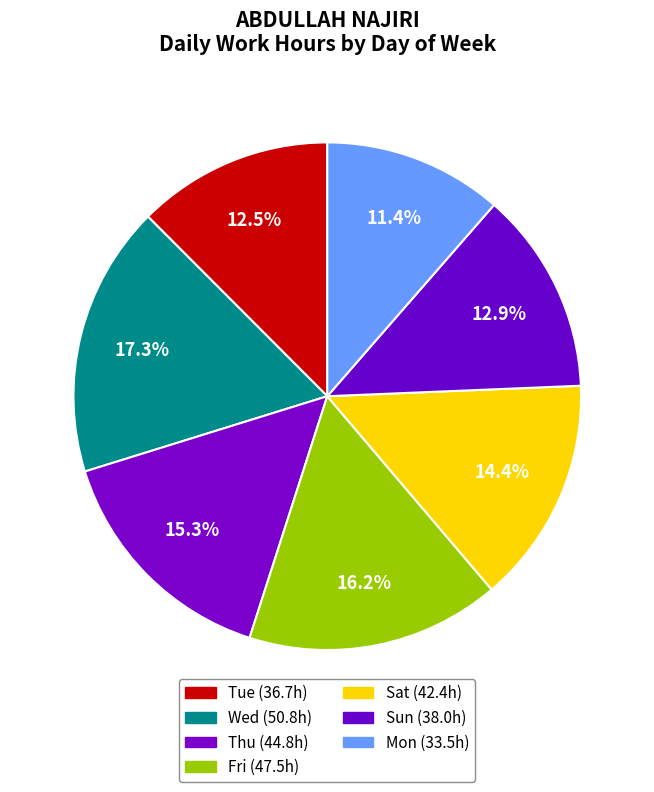

How many slices are in this pie chart?

7